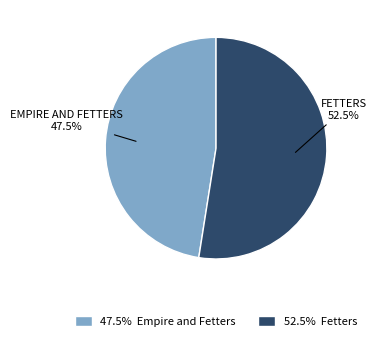

How much of the chart is everything except 47.5% Empire and Fetters?

52.5%